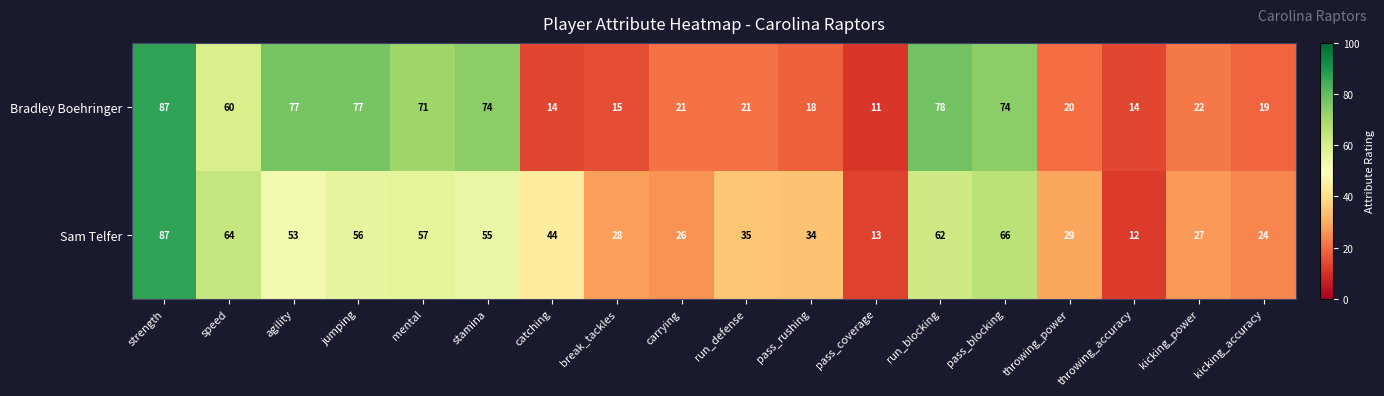

Rank the series by their average value, from lowest to highest.

Sam Telfer, Bradley Boehringer